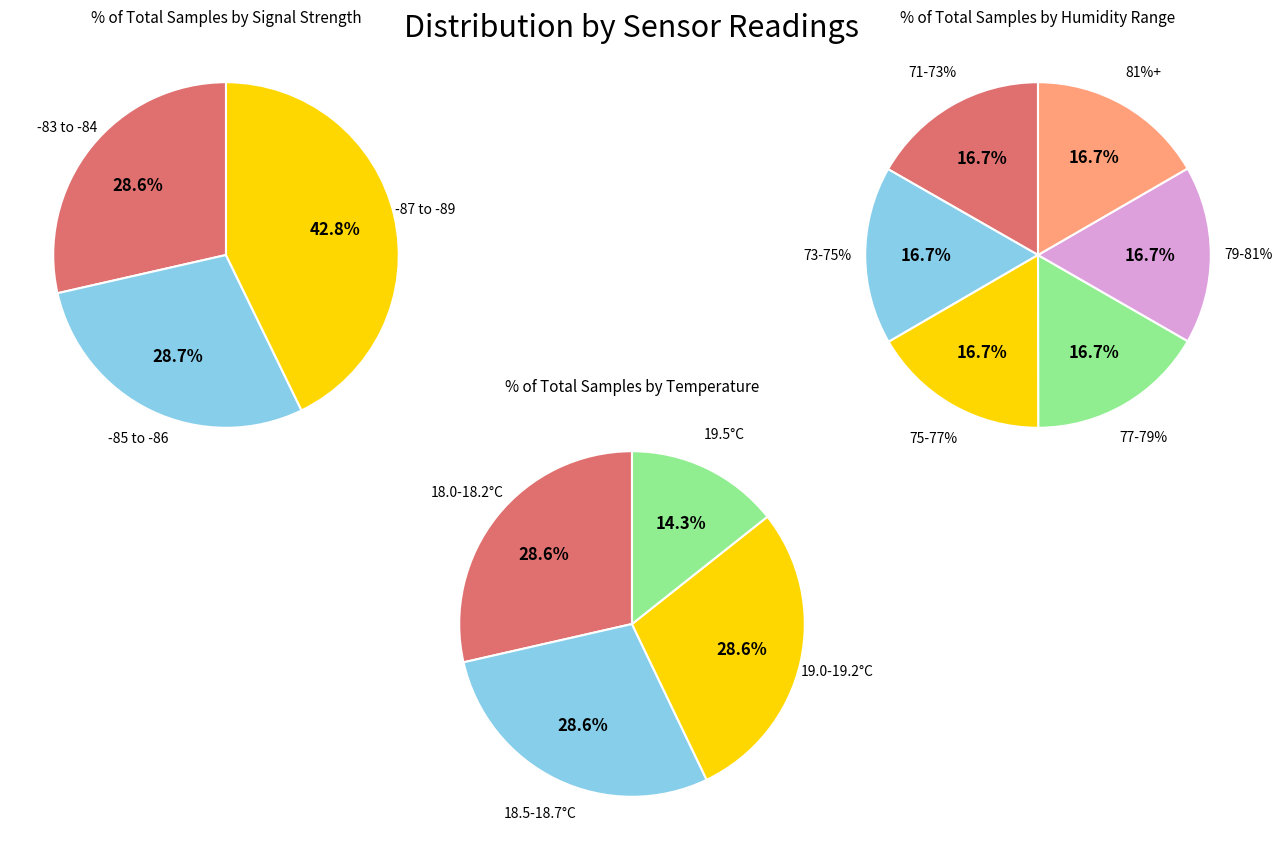

Count the number of slices in the pie.

4